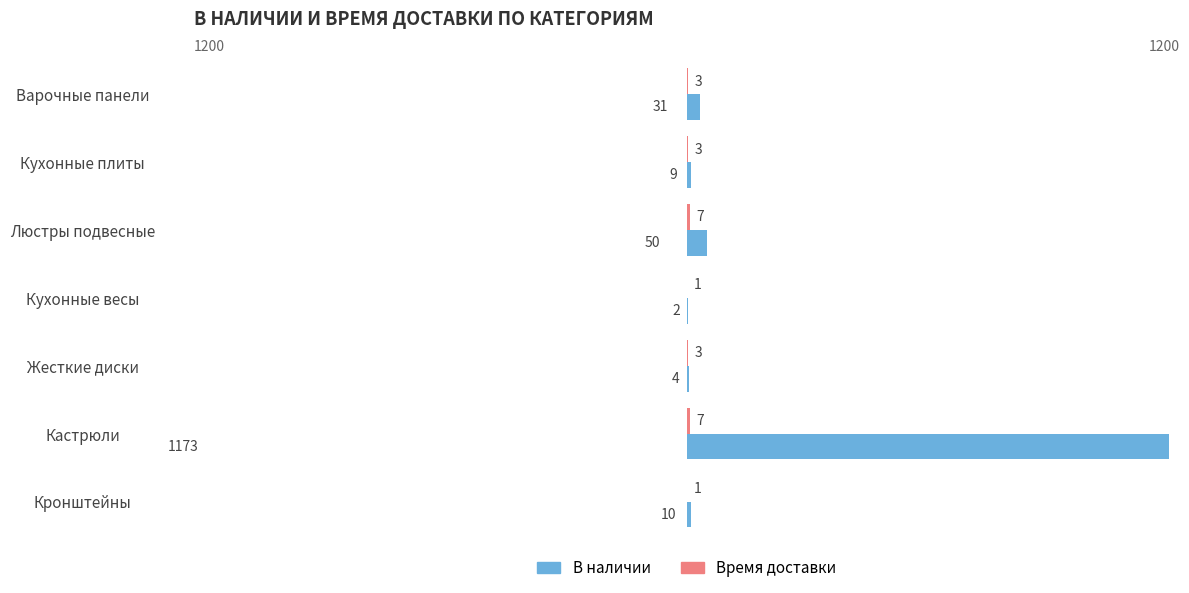

Is it true that В наличии equals 50 at Люстры подвесные?

True